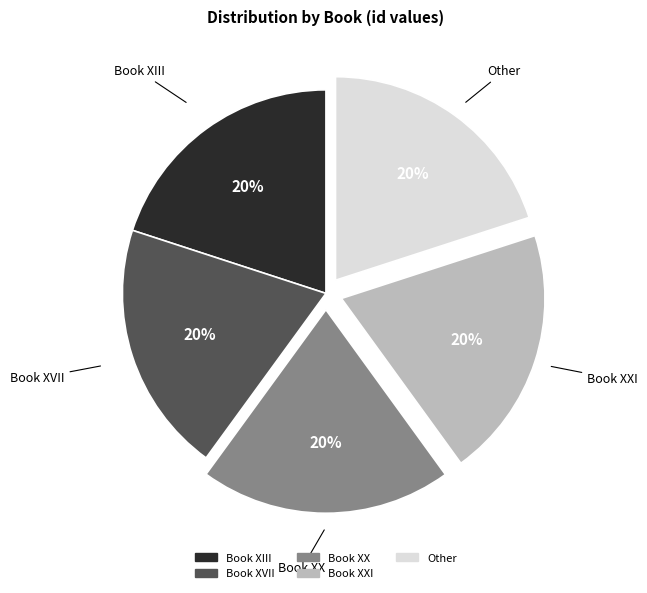

Is there a majority slice in this chart?

No